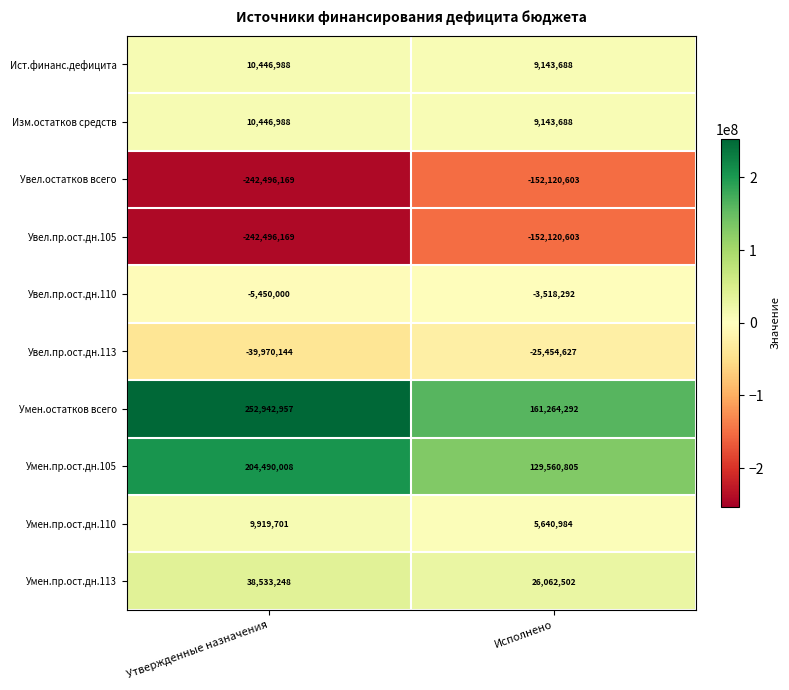

Which series has the largest total across all categories?

Умен.остатков всего